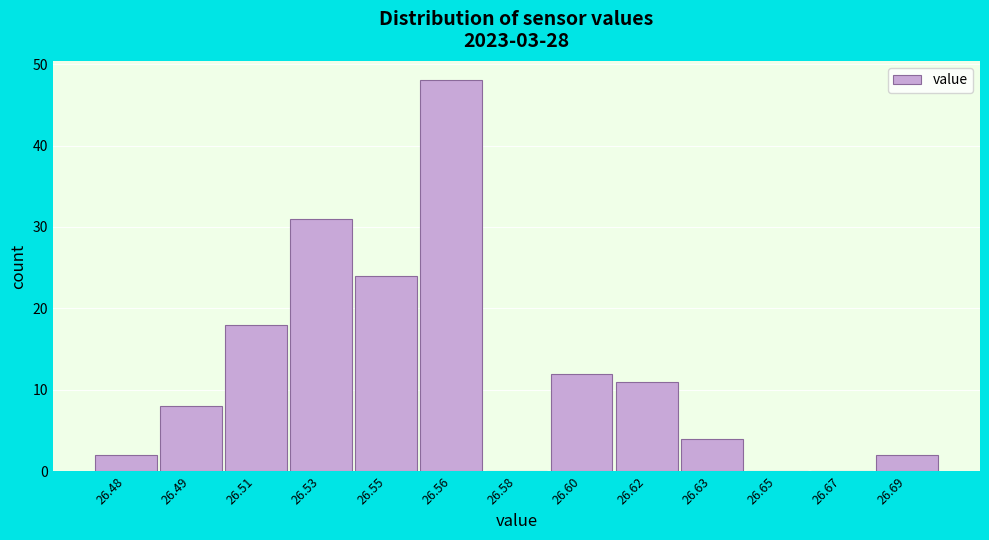

Reading left to right, list all the values displayed in this chart.

26.48=2	26.49=8	26.51=18	26.53=31	26.55=24	26.56=48	26.58=0	26.60=12	26.62=11	26.63=4	26.65=0	26.67=0	26.69=2